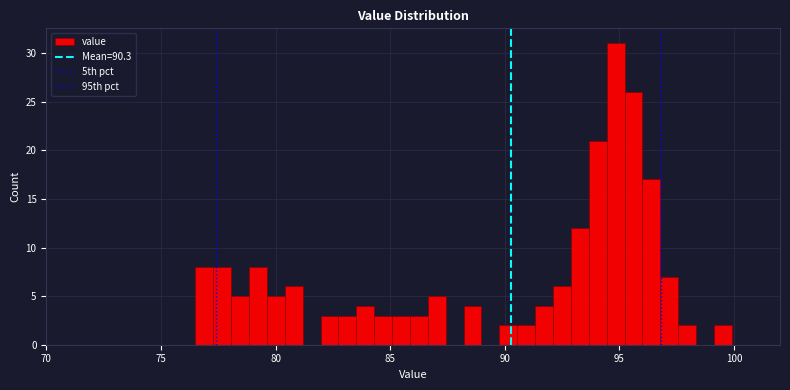

Read against the x-axis, roughly where is the centre of the tallest bar?

95.0